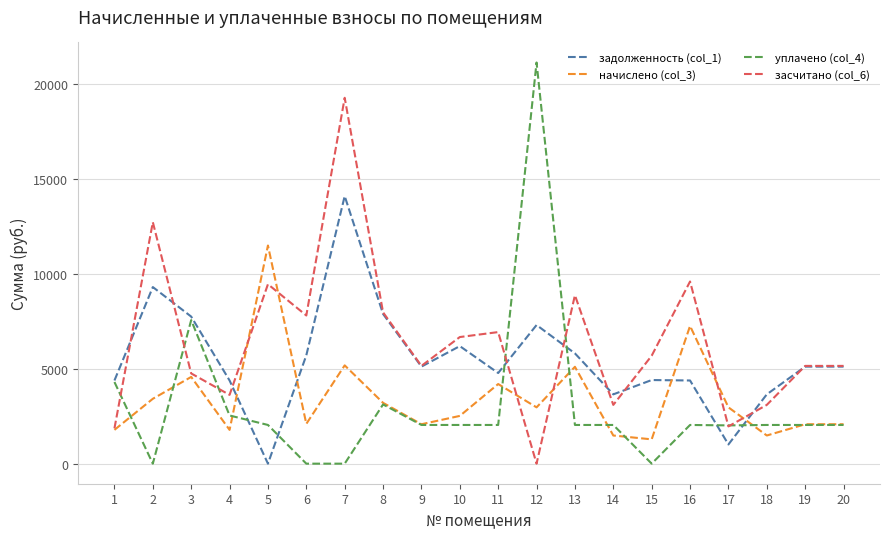

Between which two adjacent categories do уплачено (col_4) and начислено (col_3) first intersect?

1 and 2